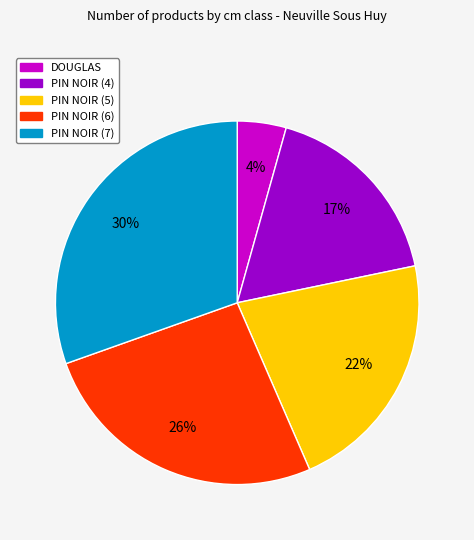

Rank the categories by value from highest to lowest.

PIN NOIR (7), PIN NOIR (6), PIN NOIR (5), PIN NOIR (4), DOUGLAS